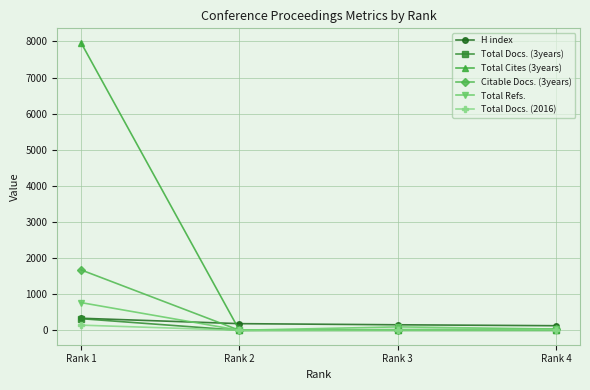

True or false: Total Docs. (3years) has a value of 323 at Rank 1.

True